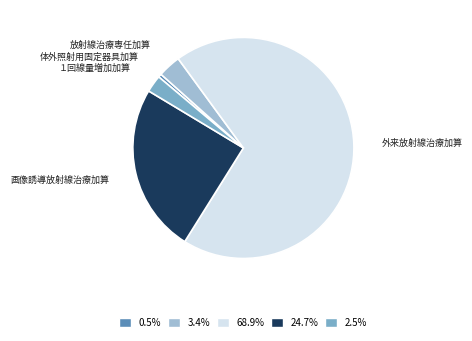

The 放射線治療専任加算 slice represents 3% of the pie. True or false?

True